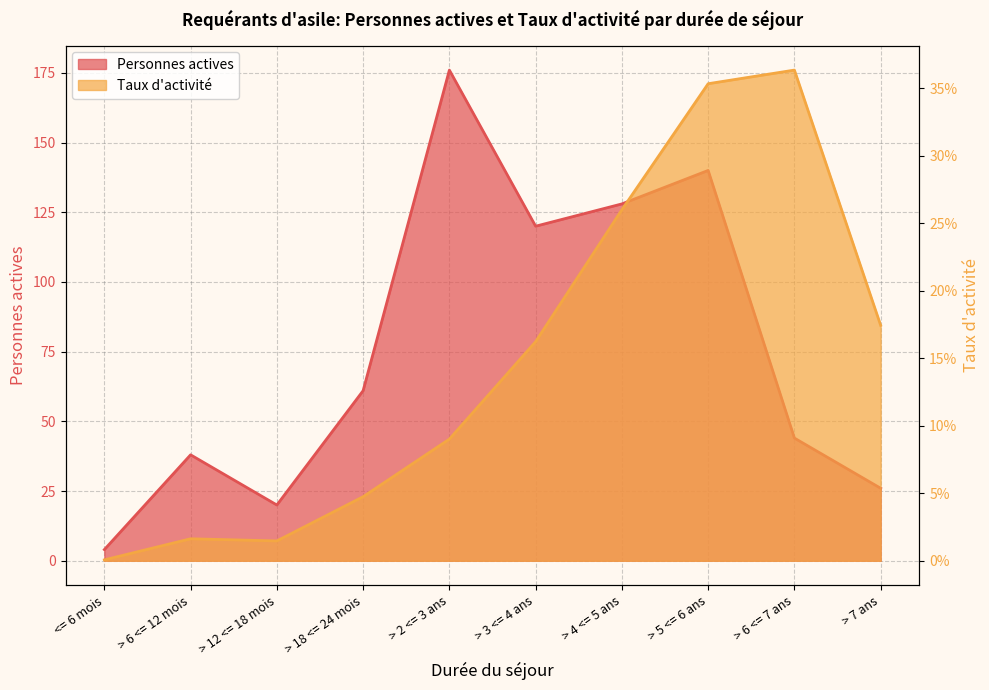

At which category is the sum across all series the highest?

> 2 <= 3 ans